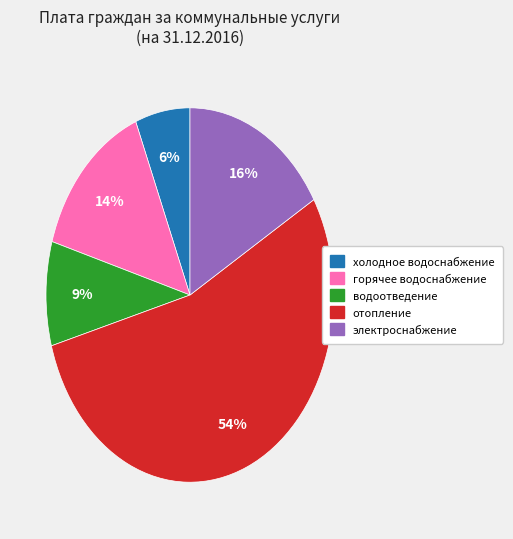

The отопление slice represents 65% of the pie. True or false?

False